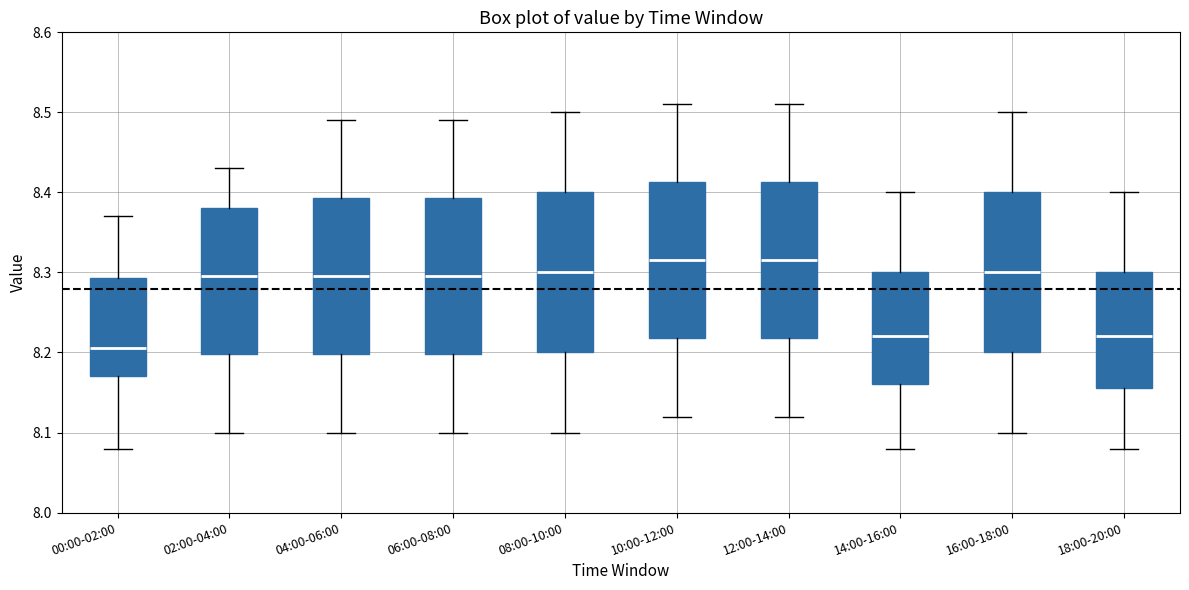

Reading left to right, transcribe this box plot: for each box, give where its median line is, the range the box spans, and where its two whiskers end, as read against the y-axis. The values are not printed on the chart, so give them approximately, as read against the axis.

00:00-02:00: median 8.21, box 8.17 to 8.29, whiskers 8.08 to 8.37
02:00-04:00: median 8.30, box 8.20 to 8.38, whiskers 8.10 to 8.43
04:00-06:00: median 8.30, box 8.20 to 8.39, whiskers 8.10 to 8.49
06:00-08:00: median 8.30, box 8.20 to 8.39, whiskers 8.10 to 8.49
08:00-10:00: median 8.30, box 8.20 to 8.40, whiskers 8.10 to 8.50
10:00-12:00: median 8.32, box 8.22 to 8.41, whiskers 8.12 to 8.51
12:00-14:00: median 8.32, box 8.22 to 8.41, whiskers 8.12 to 8.51
14:00-16:00: median 8.22, box 8.16 to 8.30, whiskers 8.08 to 8.40
16:00-18:00: median 8.30, box 8.20 to 8.40, whiskers 8.10 to 8.50
18:00-20:00: median 8.22, box 8.16 to 8.30, whiskers 8.08 to 8.40